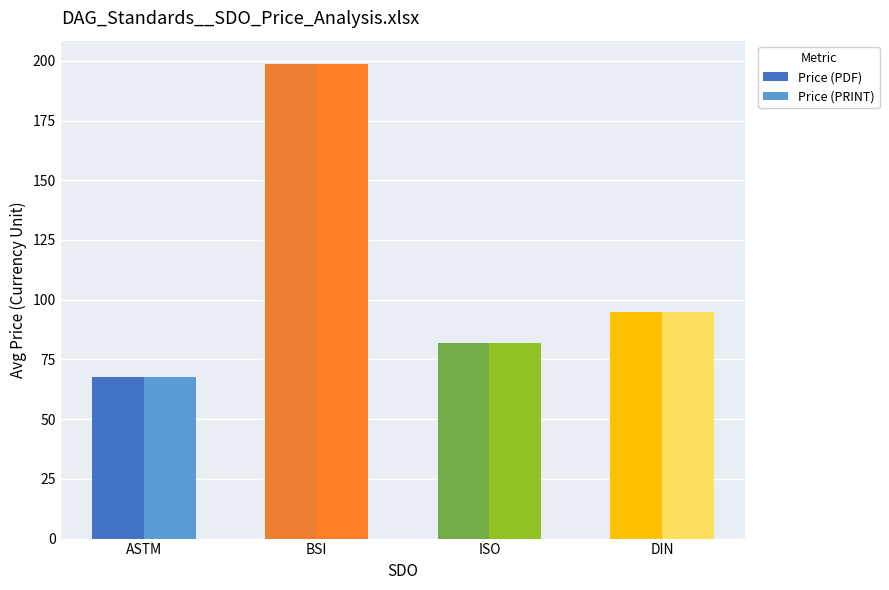

What is the sum of all Price (PRINT) values?

442.5